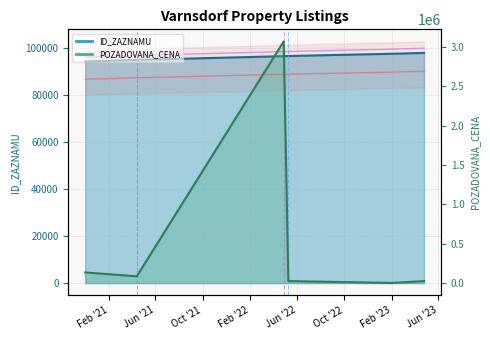

At which label is POZADOVANA_CENA closest to 1537500?

2020-12-02